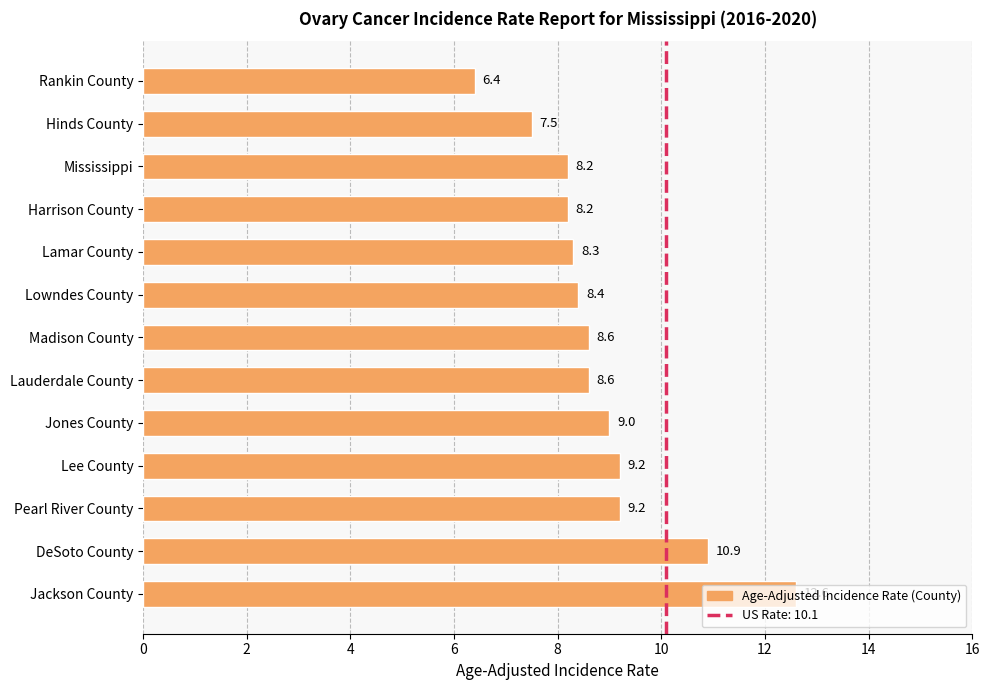

The chart shows a value of 11.0 at Lowndes County. True or false?

False